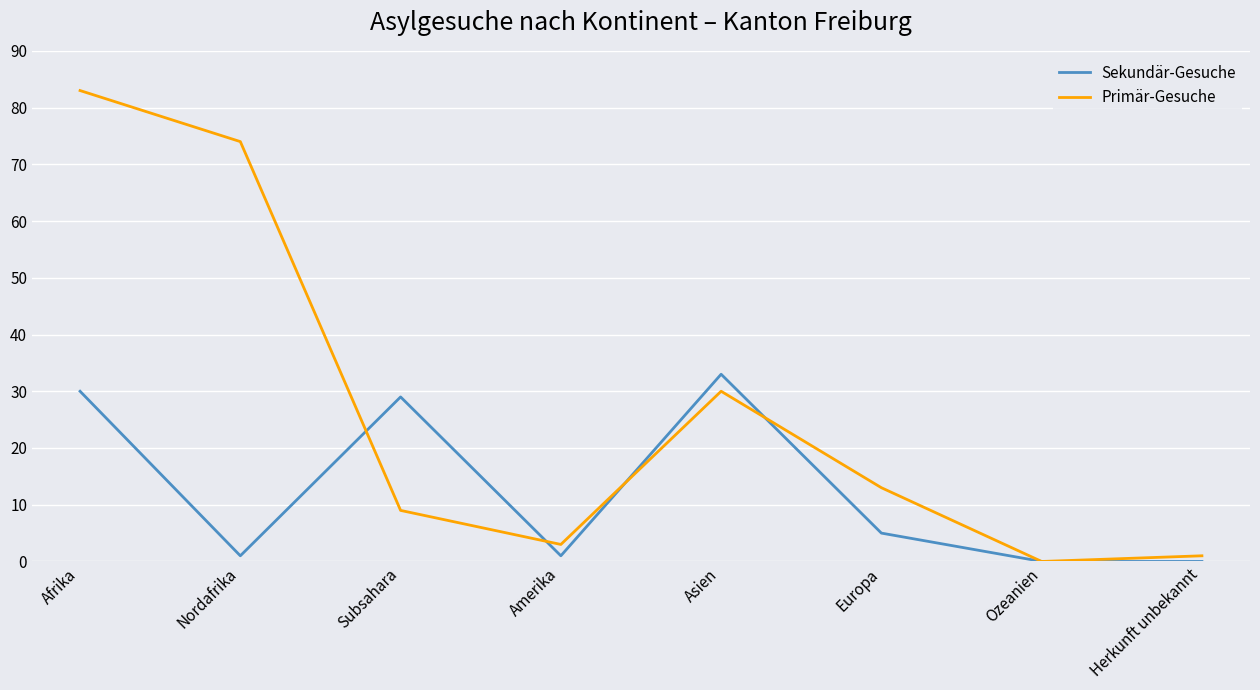

Count the number of categories in the chart.

8